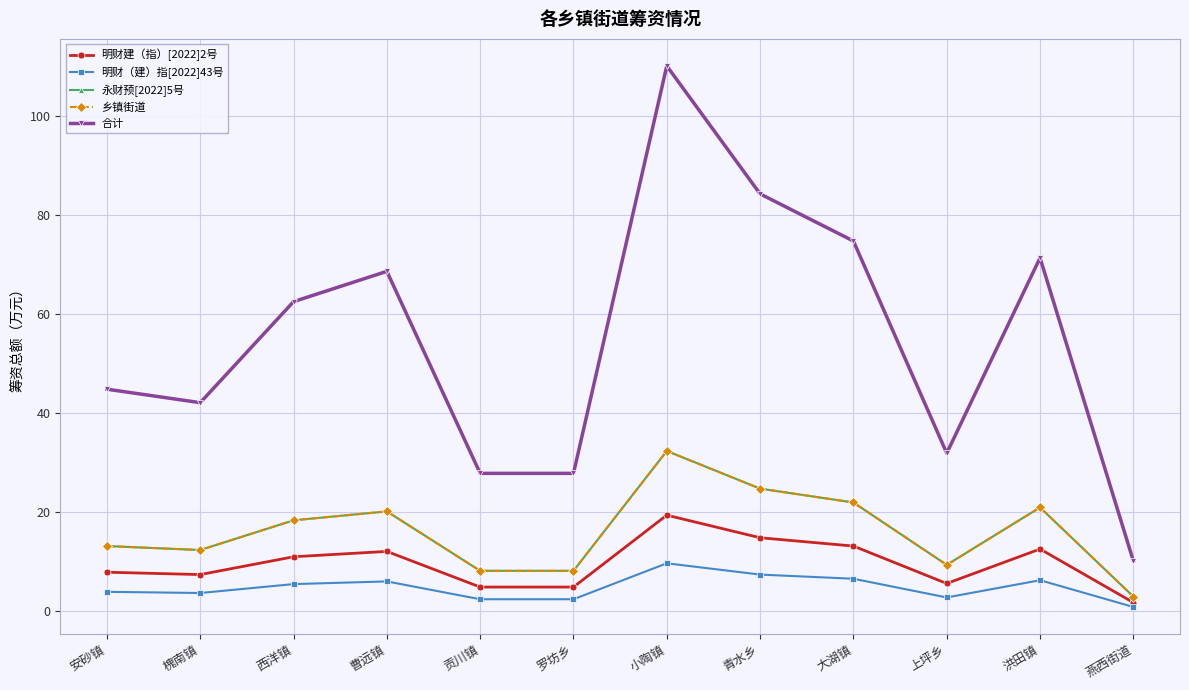

True or false: 合计 and 永财预[2022]5号 intersect in this chart.

False